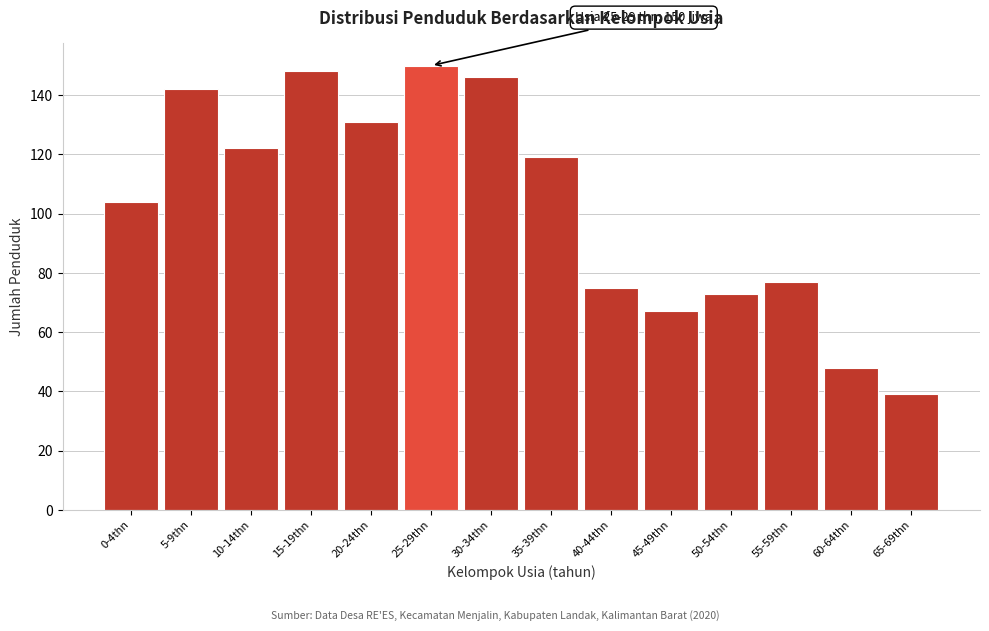

Reading right to left, transcribe all the data shown in this chart.

65-69thn=39	60-64thn=48	55-59thn=77	50-54thn=73	45-49thn=67	40-44thn=75	35-39thn=119	30-34thn=146	25-29thn=150	20-24thn=131	15-19thn=148	10-14thn=122	5-9thn=142	0-4thn=104